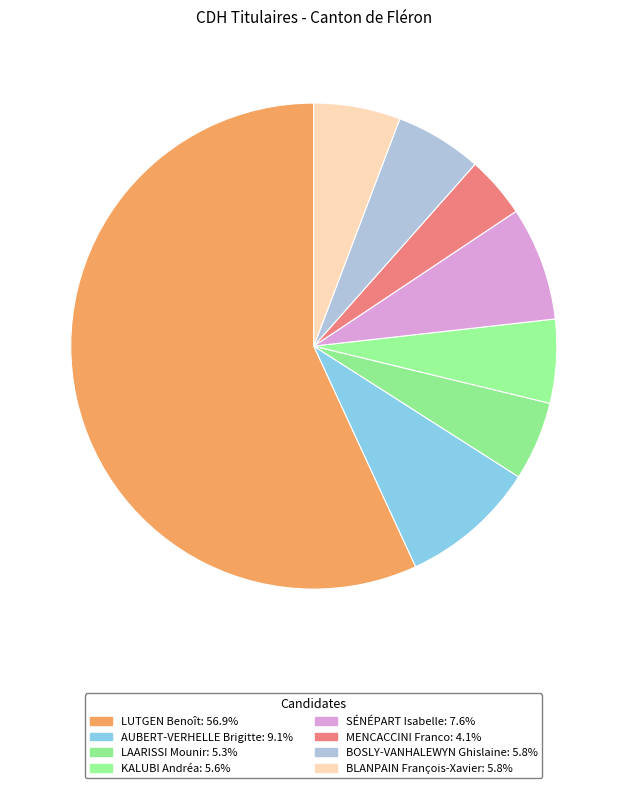

Which slice represents more than half of the pie?

LUTGEN Benoît